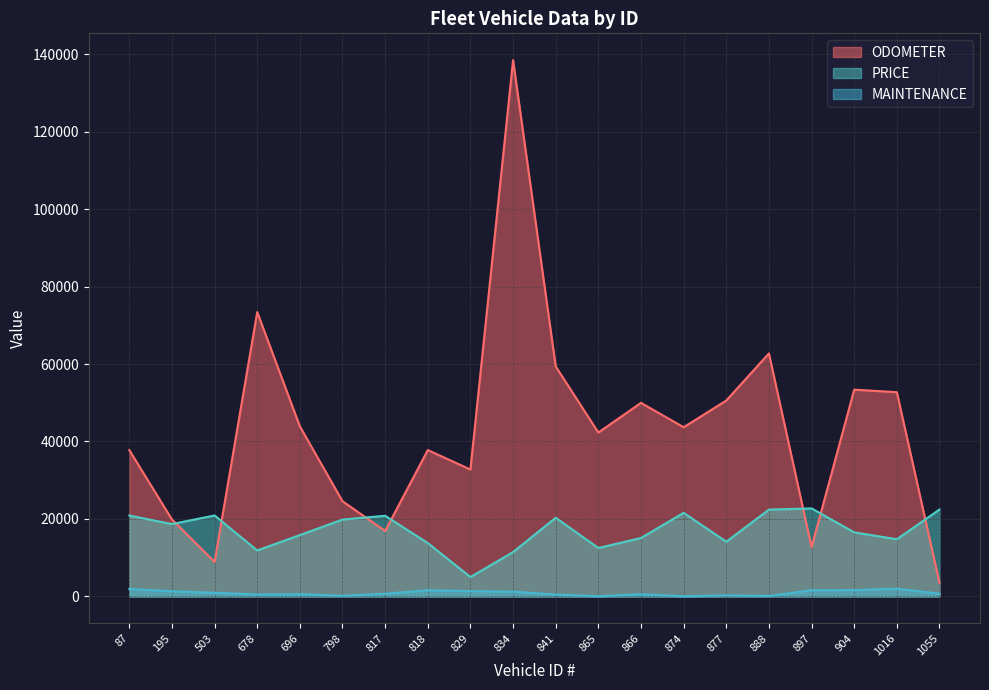

The value of MAINTENANCE at 1016 is 2000.0. True or false?

True